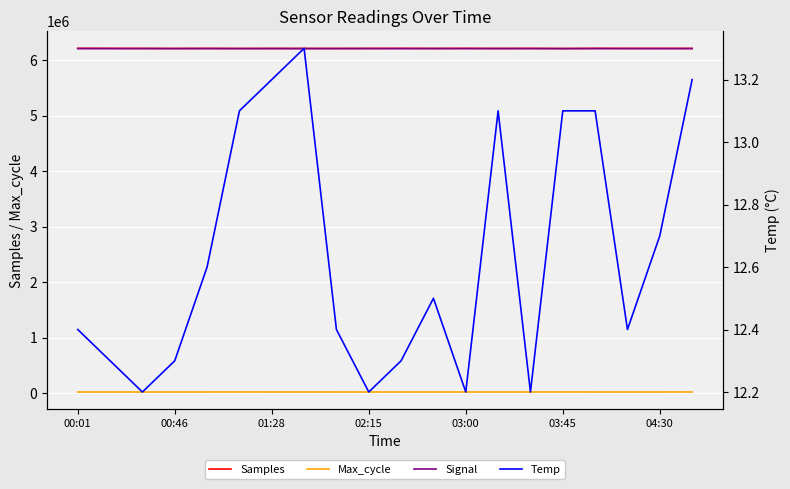

What is the maximum value for Samples?

6216678.0